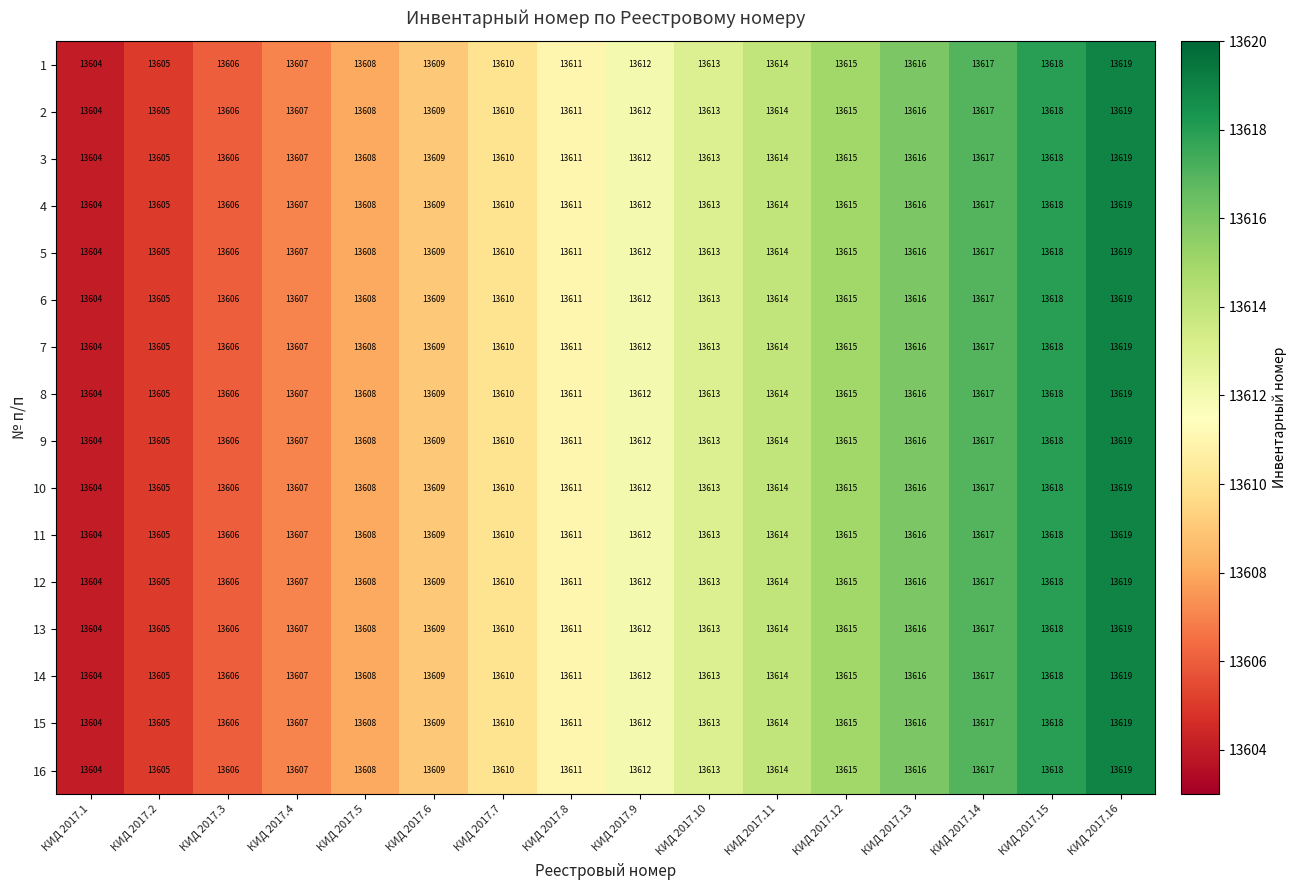

What is the difference between the maximum and second lowest values in the 7 series?

14